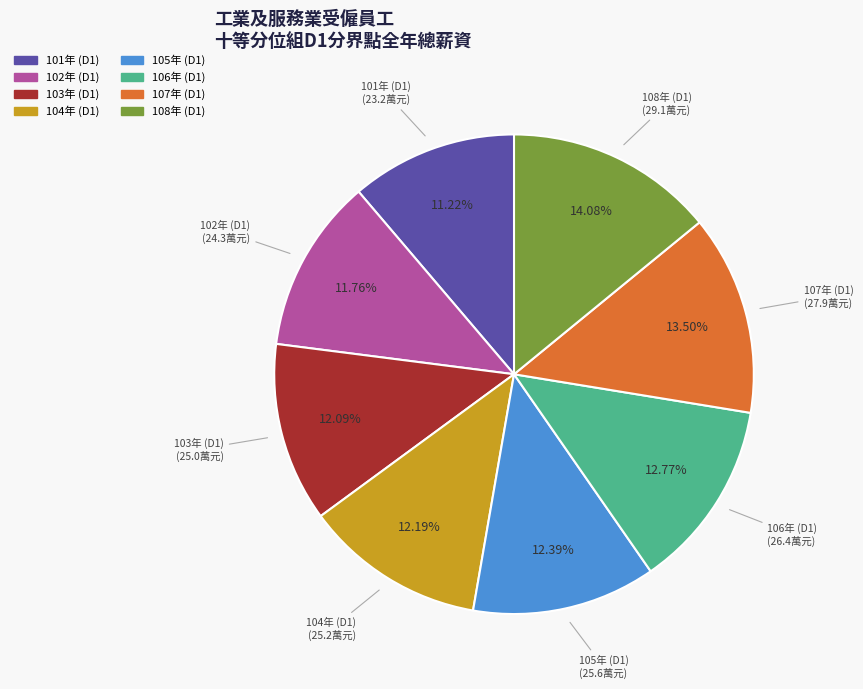

Does any single category account for the majority?

No